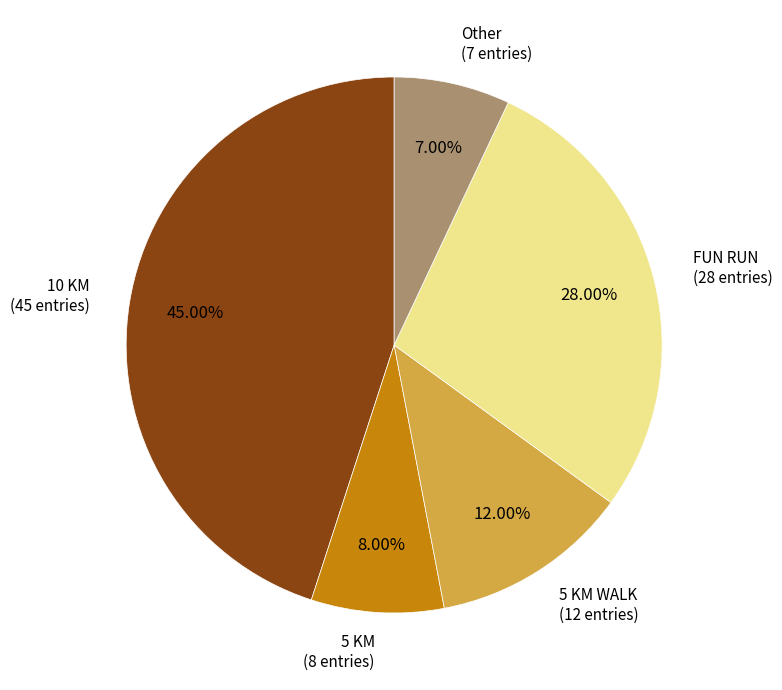

Is there any slice that represents more than half of the pie?

No